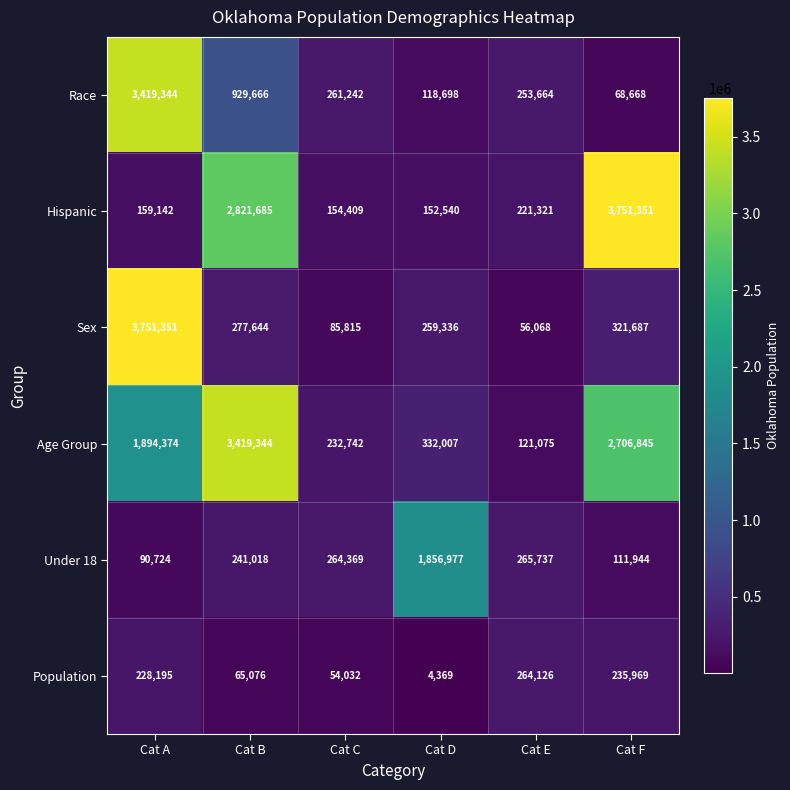

What is the difference between the maximum and minimum values in the Population series?

259757